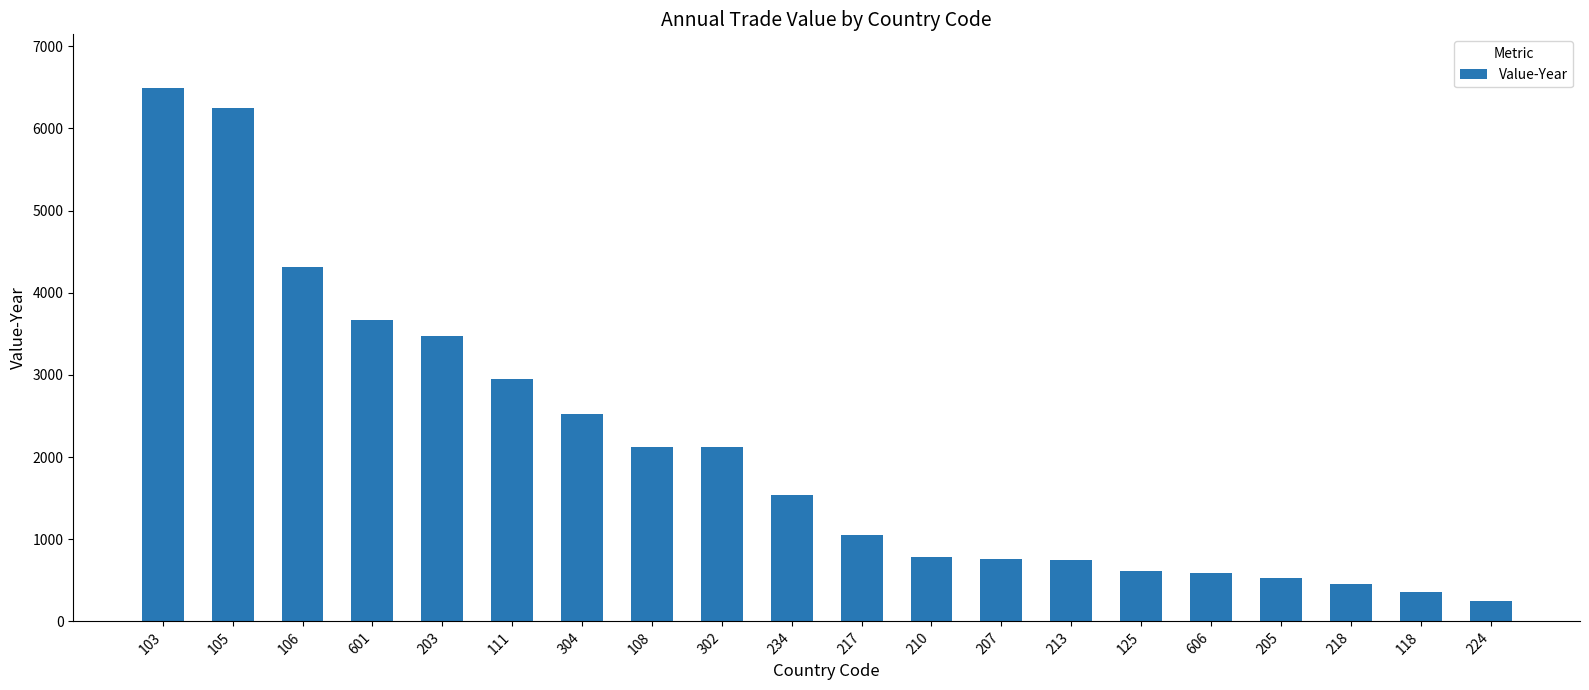

What is the change in value from 203 to 234?

-1936